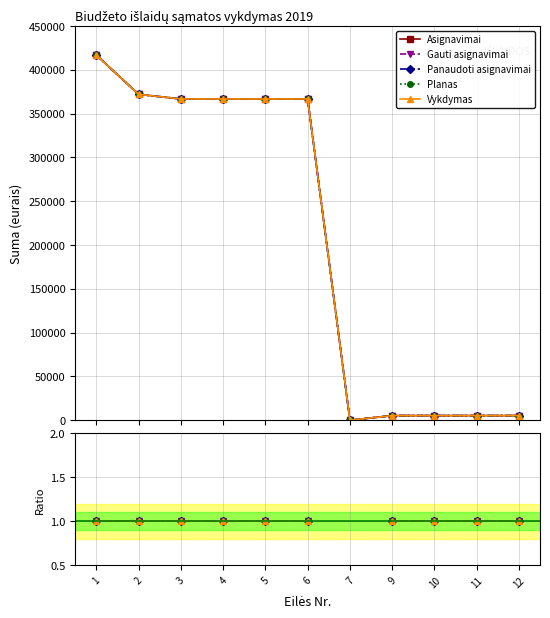

The value of Gauti asignavimai at 7 is nan. True or false?

False